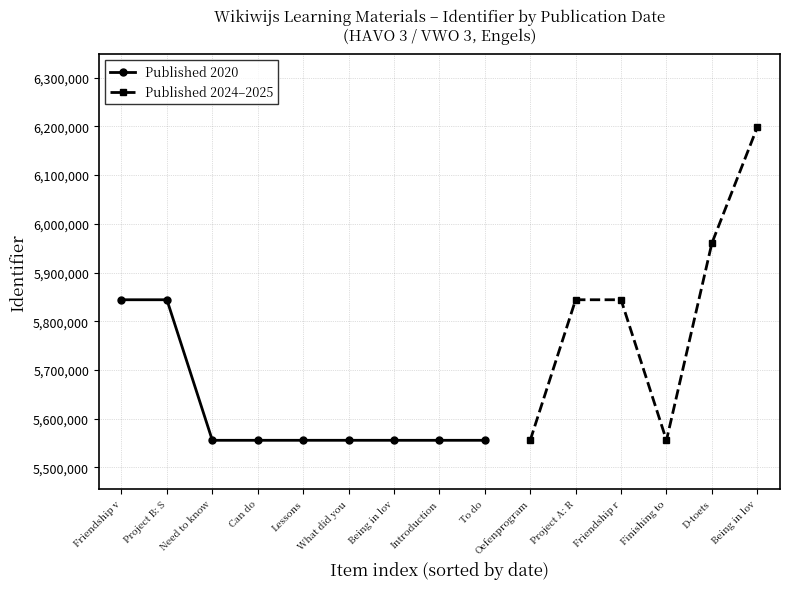

The value of Published 2020 at What did you is 2172287. True or false?

False